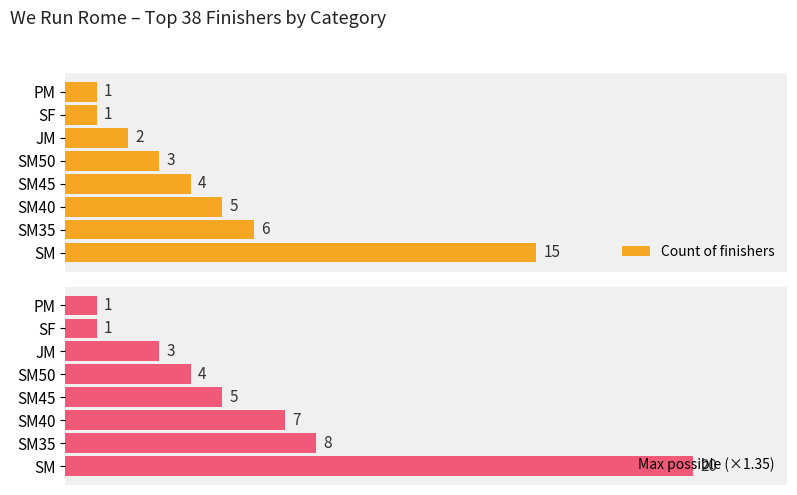

Reading right to left, list all the values displayed in this chart.

Count of finishers: 1	1	2	3	4	5	6	15
Max possible (×1.35): 1	1	3	4	5	7	8	20